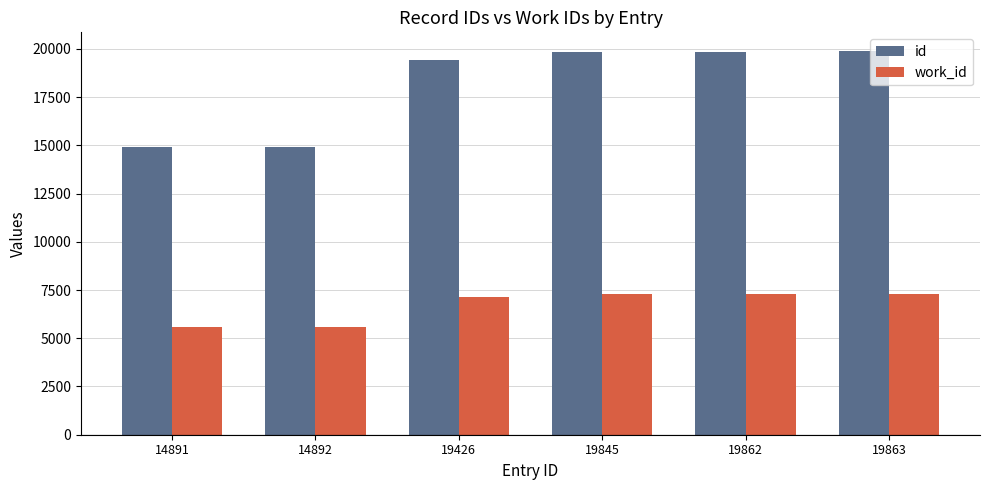

Does the chart contain any negative values?

No